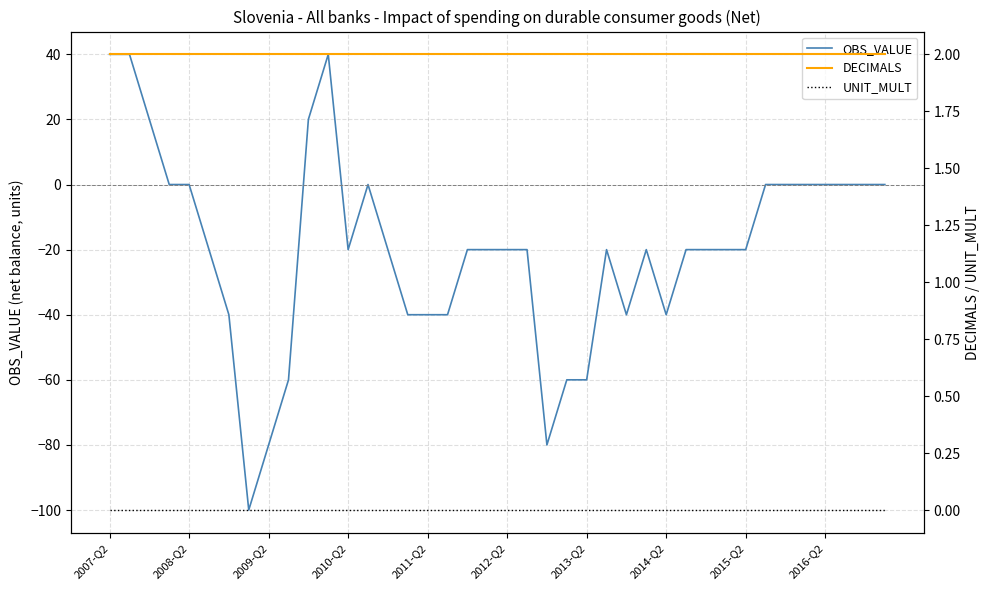

Is the value of OBS_VALUE at 20 greater than the value of UNIT_MULT at 38?

No